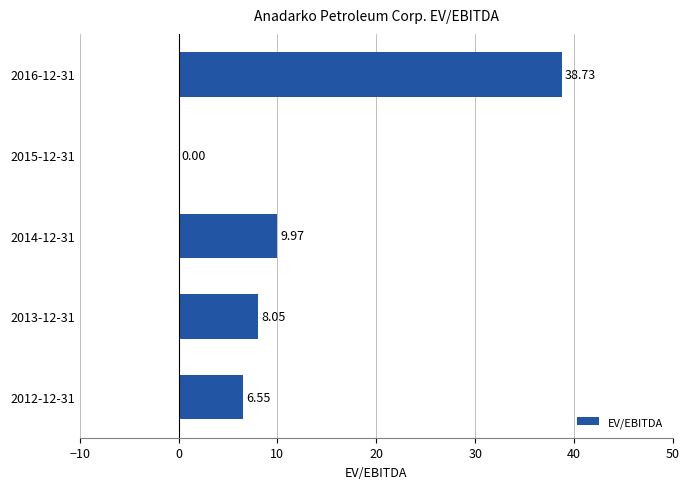

Which has a higher value, 2016-12-31 or 2014-12-31?

2016-12-31